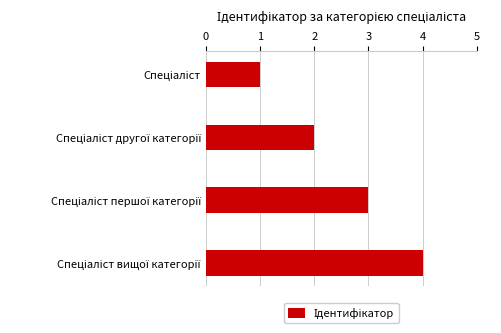

How many bars are there in total?

4